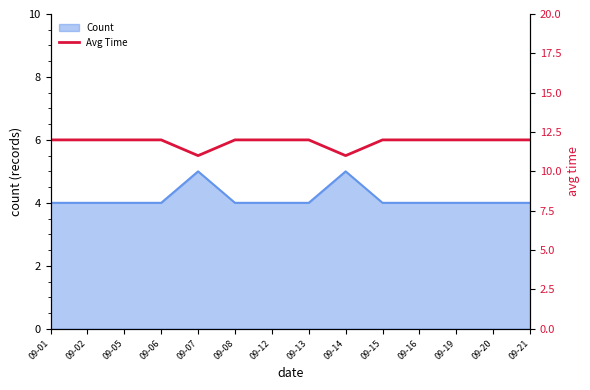

True or false: Count has a value of 2 at 09-05.

False